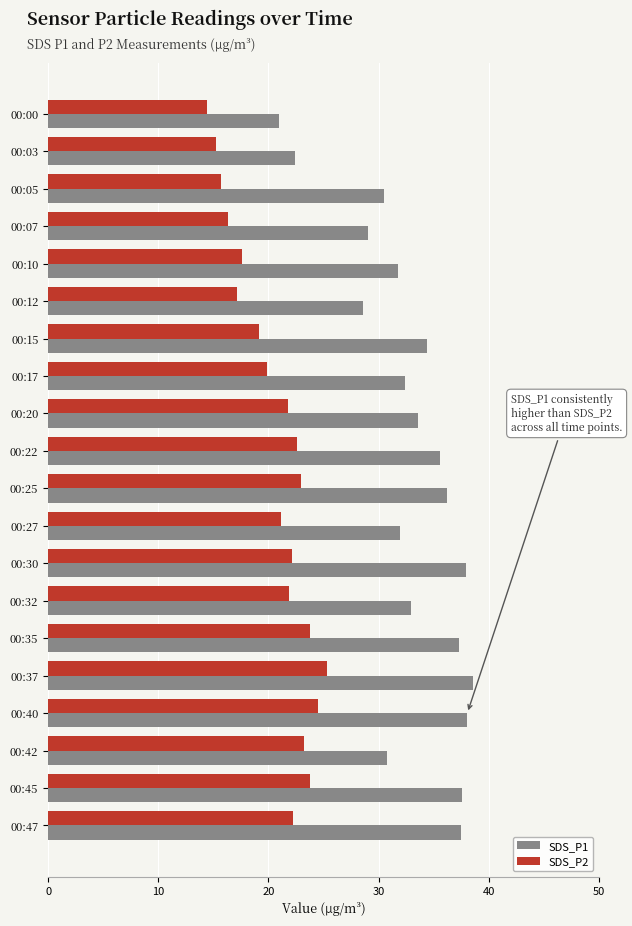

List the series in order of their peak value, highest first.

SDS_P1, SDS_P2